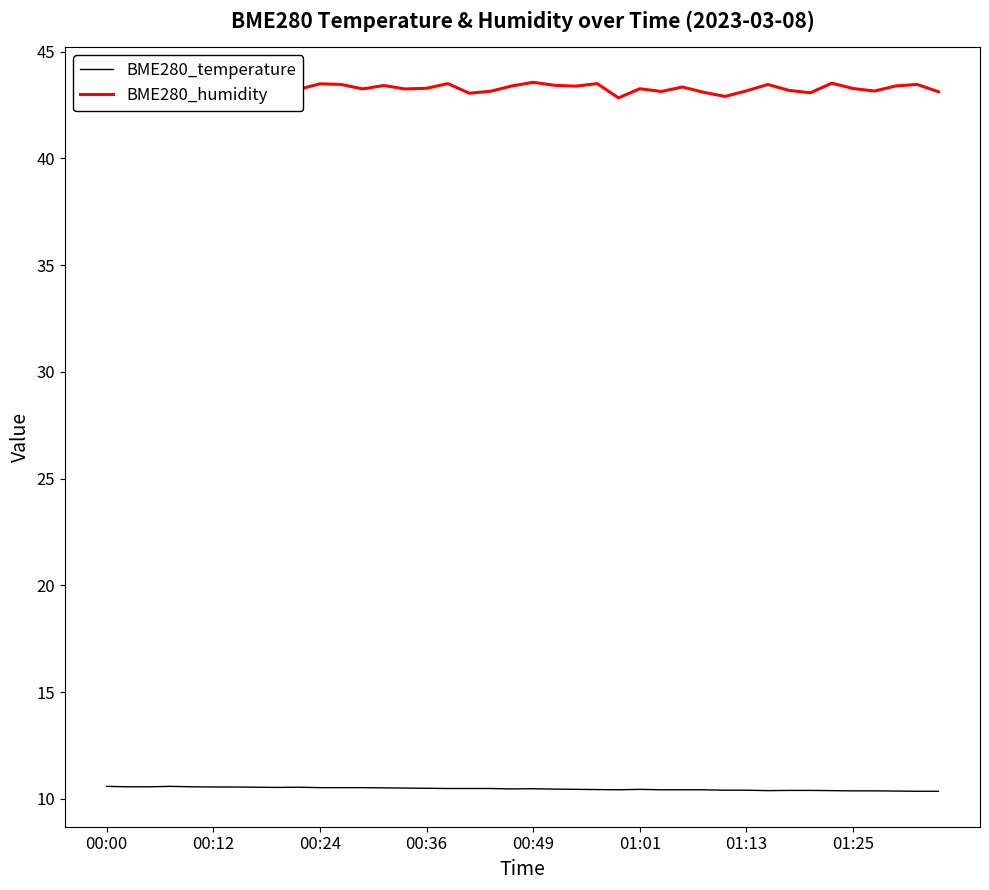

True or false: BME280_temperature and BME280_humidity cross at least once.

False